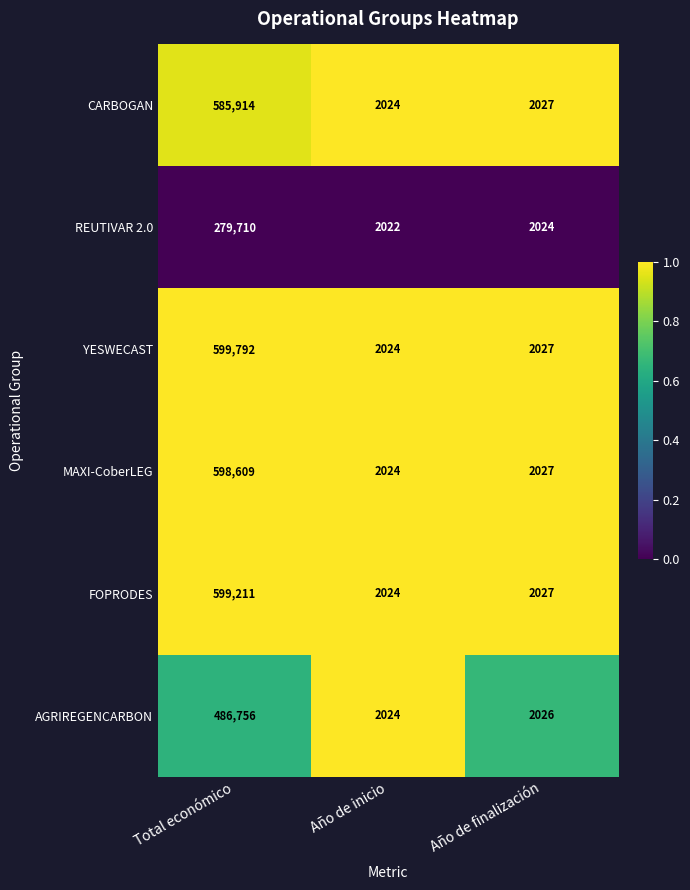

Which label corresponds to the smallest value in the chart?

Año de inicio